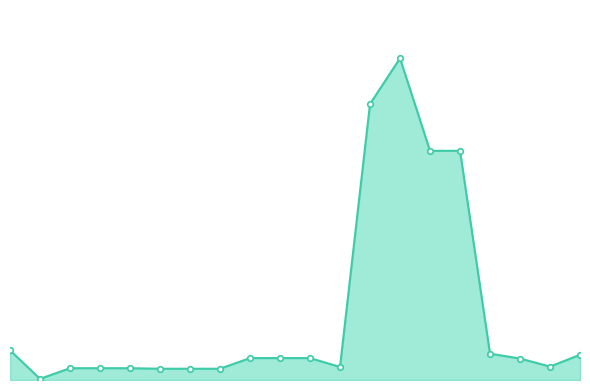

List the labels in order of value, smallest first.

1, 5, 6, 7, 2, 3, 4, 11, 18, 17, 8, 9, 10, 19, 16, 0, 14, 15, 12, 13